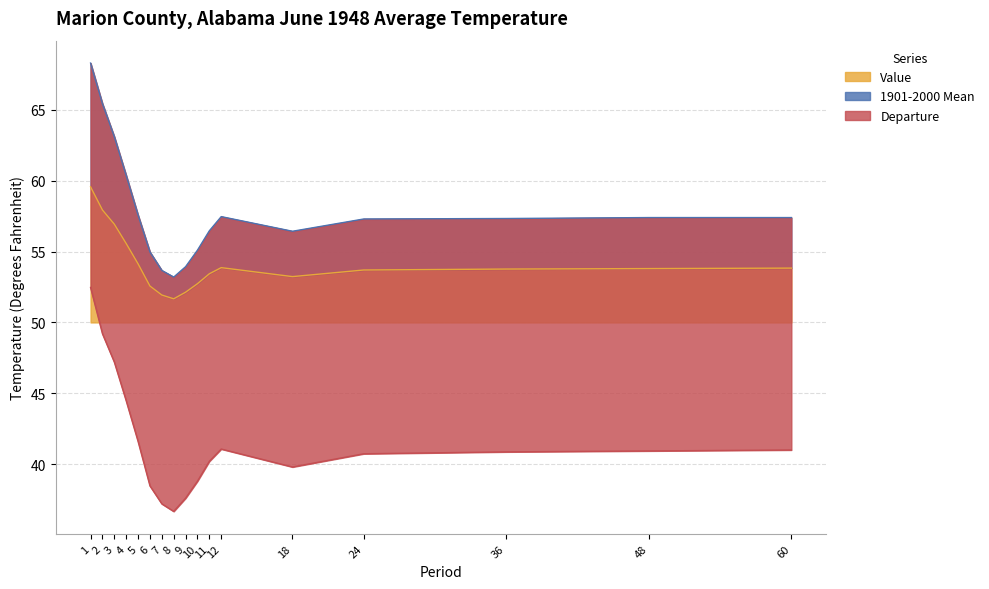

Between 48 and 9, which is larger?

48